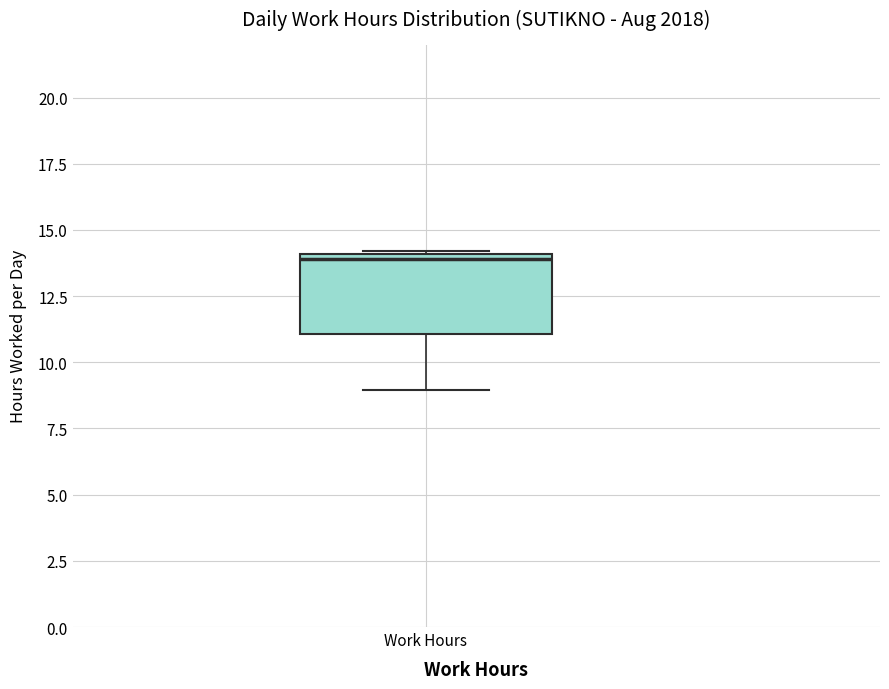

Read this box plot against the y-axis: the position of the median line, the range covered by the box, and the ends of both whiskers. The values are not printed on the chart, so give them approximately, as read against the axis.

median 14 (just below the box's upper edge), box 11 to 14, whiskers 9 to 14